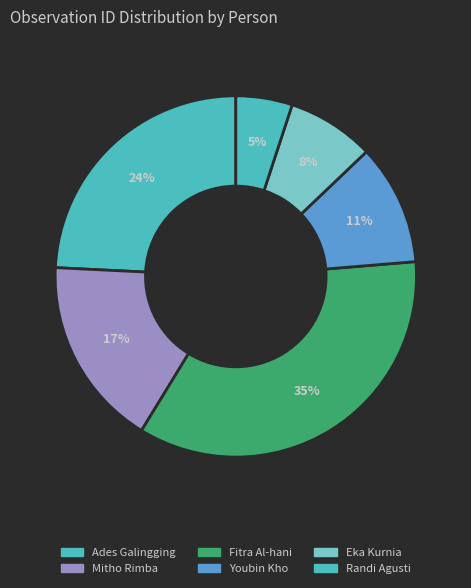

How many slices are in this pie chart?

6